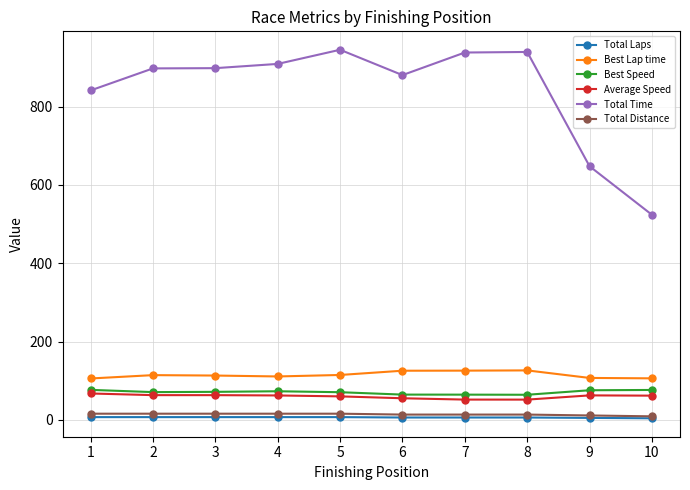

True or false: Total Time and Average Speed cross at least once.

False